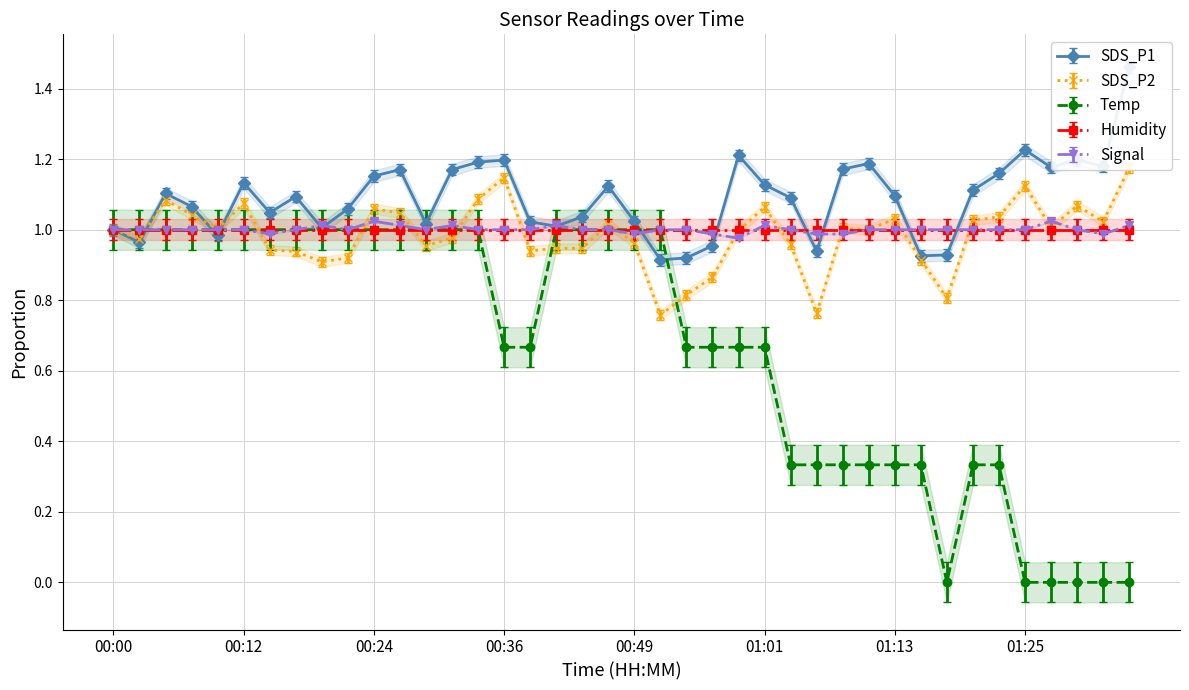

The value of Signal at 00:36 is 0.5. True or false?

False